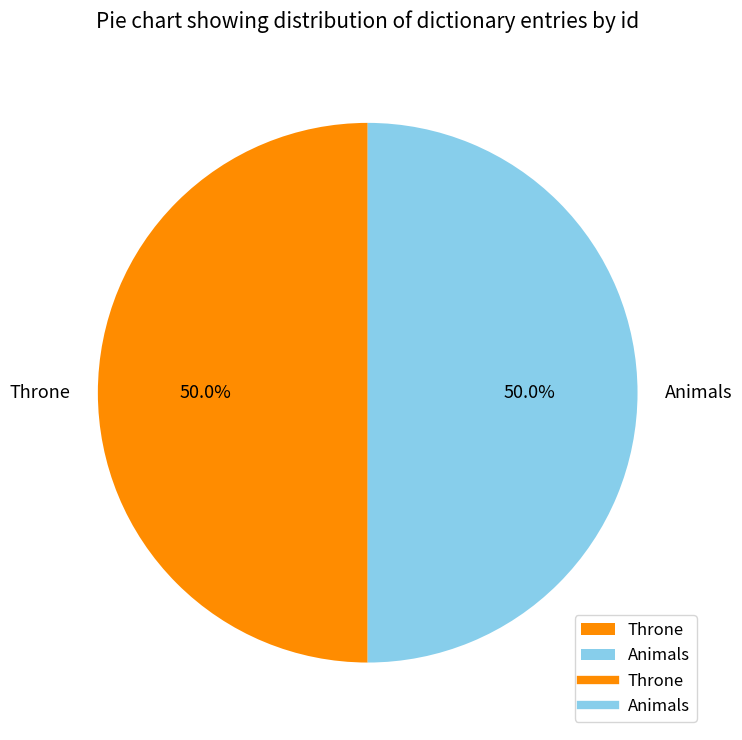

Count the number of slices in the pie.

2